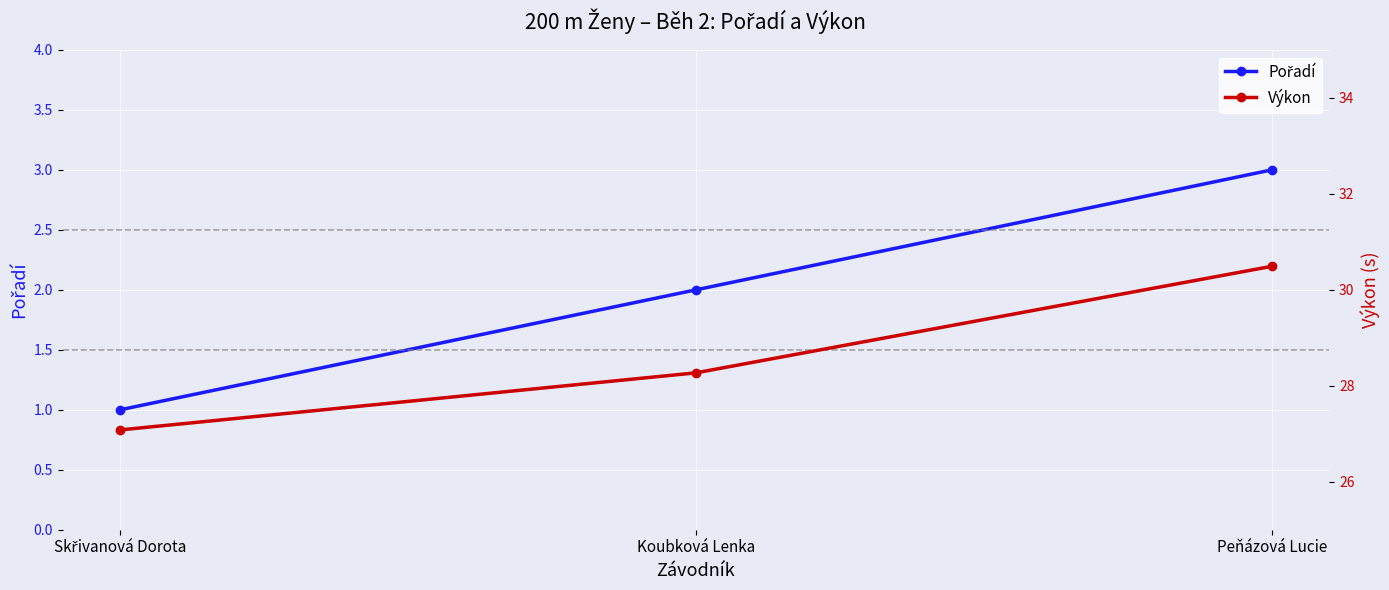

Which category has the highest value in the Výkon series?

Peňázová Lucie